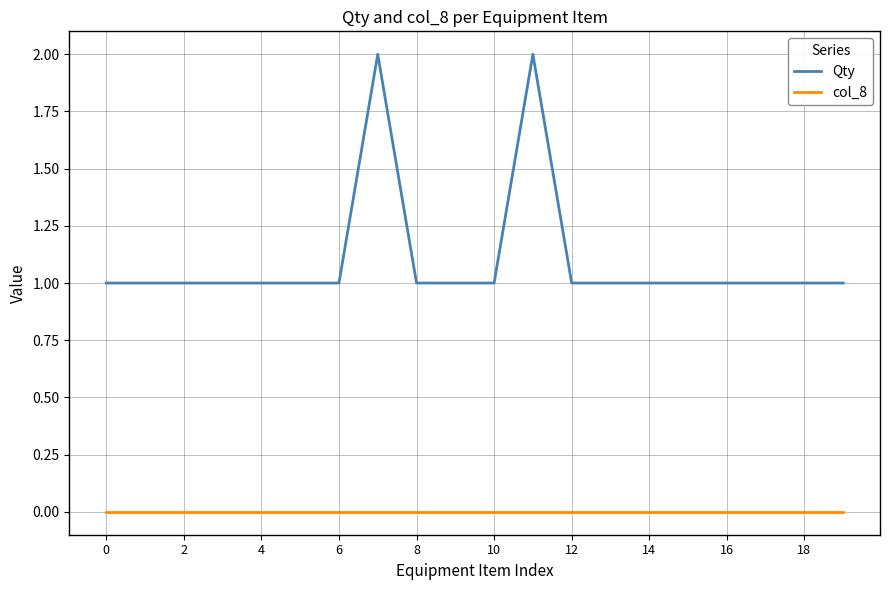

Which series has the widest spread of values?

Qty